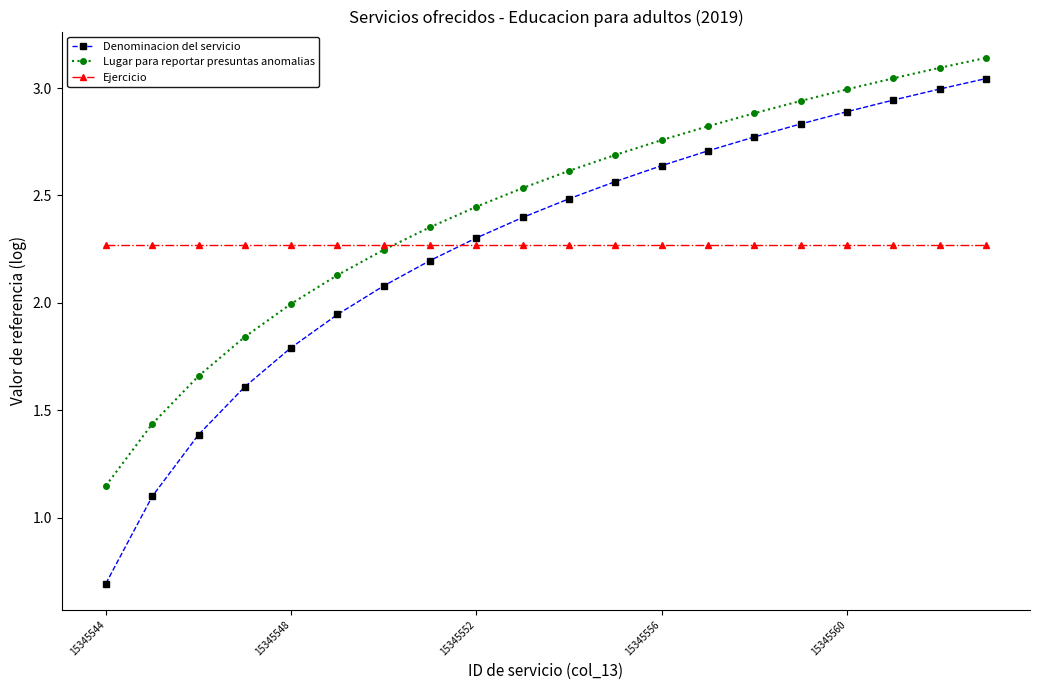

What is the lowest value of the Denominacion del servicio series?

0.7